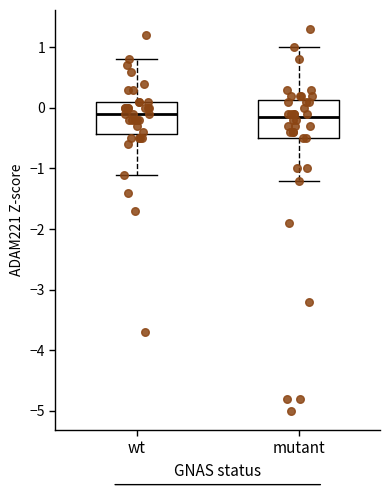

Reading left to right, read every box against the y-axis: the position of its median line, the range the box covers, and the ends of its whiskers. The values are not printed on the chart, so give them approximately, as read against the axis.

wt: median -0.1, box -0.4 to 0.1, whiskers -1.1 to 0.8
mutant: median -0.1, box -0.5 to 0.1, whiskers -1.2 to 1.0